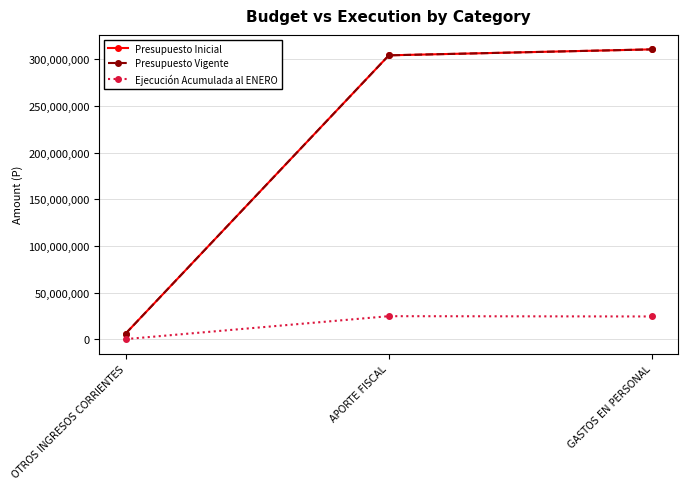

What position from the right is GASTOS EN PERSONAL?

1